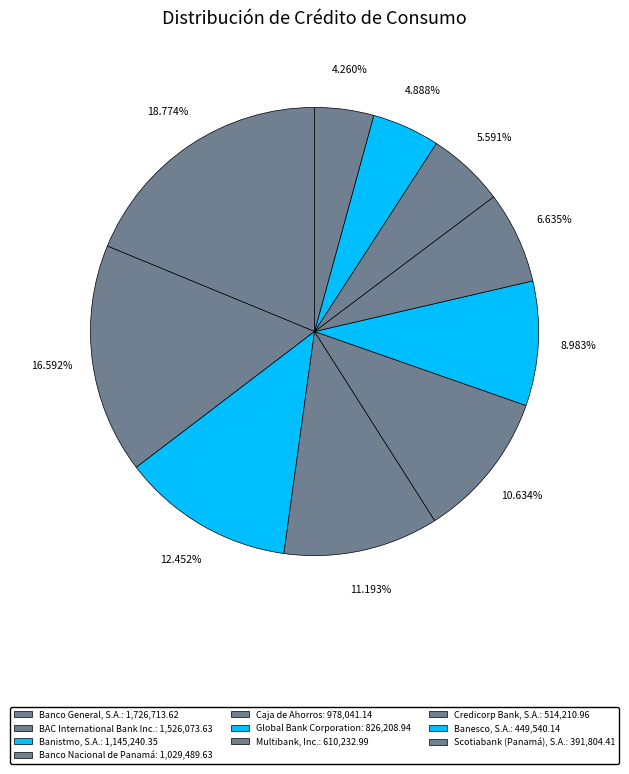

What is the smallest slice in the pie chart?

Scotiabank (Panamá), S.A.